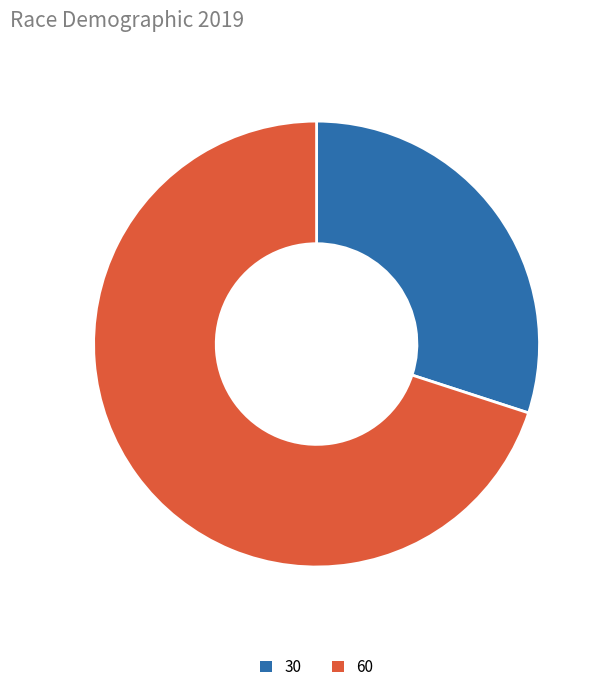

What is the largest slice in the pie chart?

60